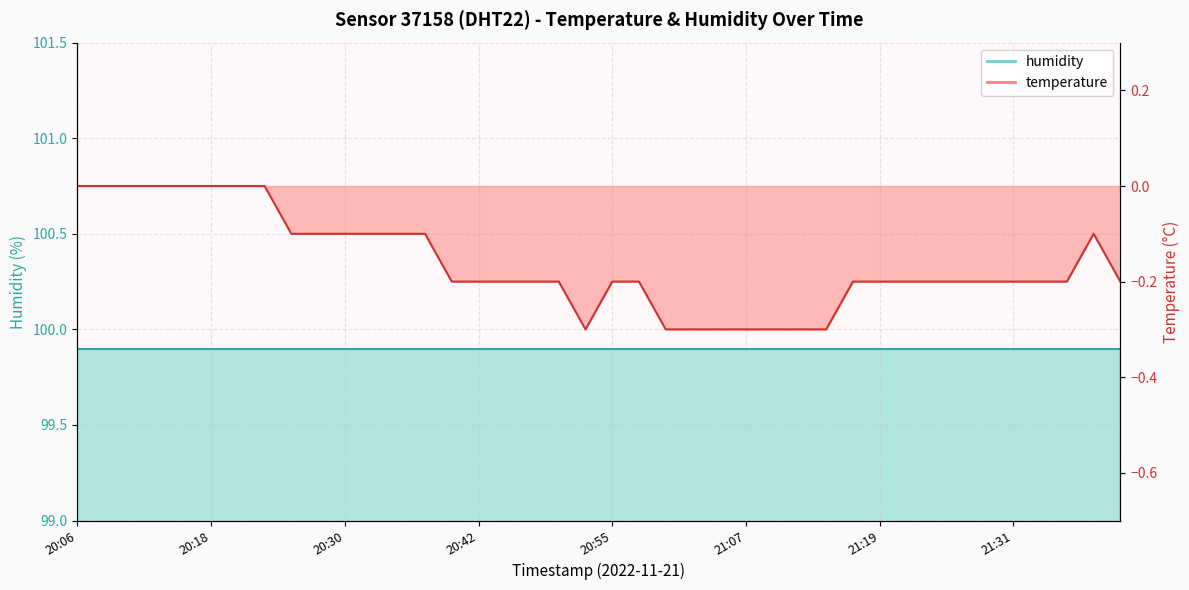

Reading left to right, what are all the values shown in this chart?

20:06=0.0	20:08=0.0	20:11=0.0	20:13=0.0	20:15=0.0	20:18=0.0	20:20=0.0	20:23=0.0	20:25=-0.1	20:28=-0.1	20:30=-0.1	20:33=-0.1	20:35=-0.1	20:37=-0.1	20:40=-0.2	20:42=-0.2	20:45=-0.2	20:47=-0.2	20:50=-0.2	20:52=-0.3	20:55=-0.2	20:57=-0.2	20:59=-0.3	21:02=-0.3	21:04=-0.3	21:07=-0.3	21:09=-0.3	21:12=-0.3	21:14=-0.3	21:16=-0.2	21:19=-0.2	21:21=-0.2	21:24=-0.2	21:26=-0.2	21:29=-0.2	21:31=-0.2	21:33=-0.2	21:36=-0.2	21:38=-0.1	21:41=-0.2